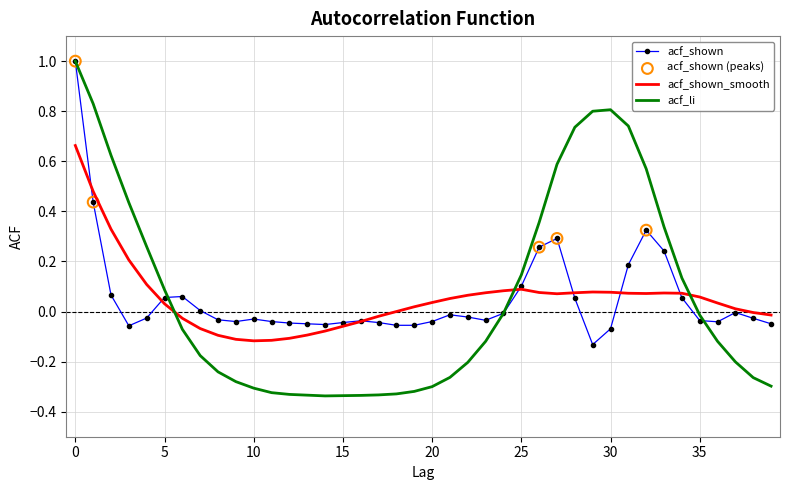

Which series has the largest range (max minus min)?

acf_li